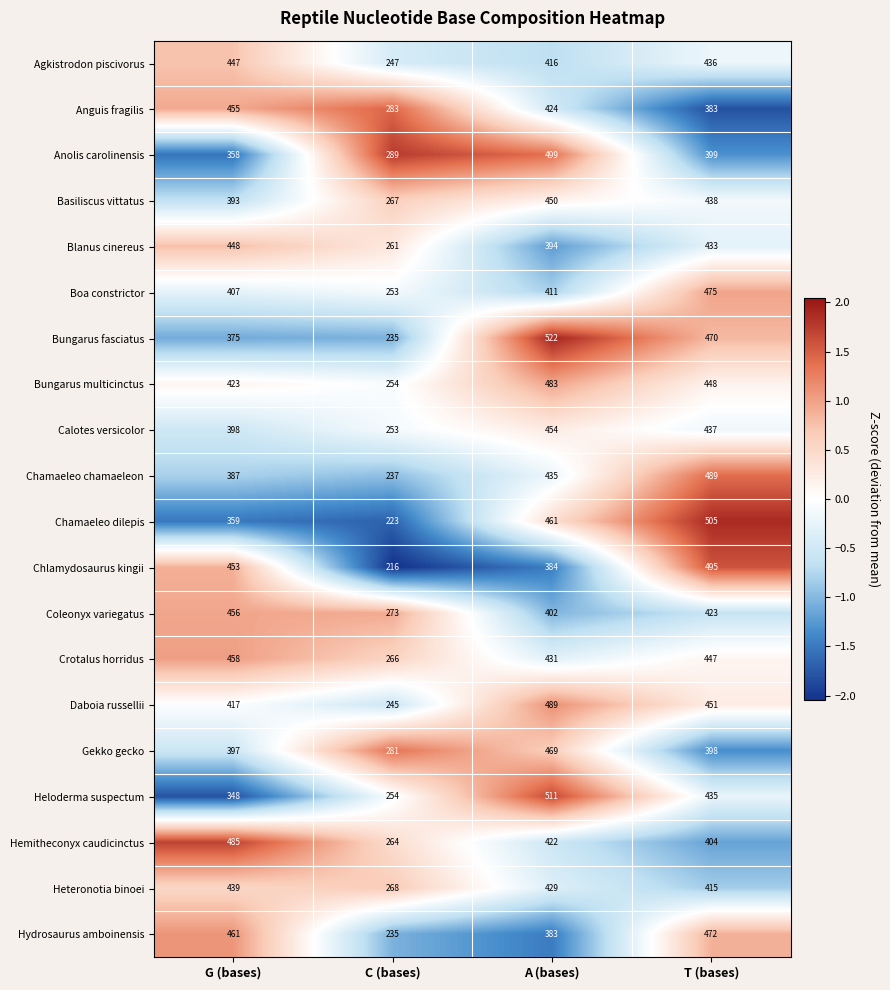

Is it true that Crotalus horridus equals 458 at G (bases)?

True